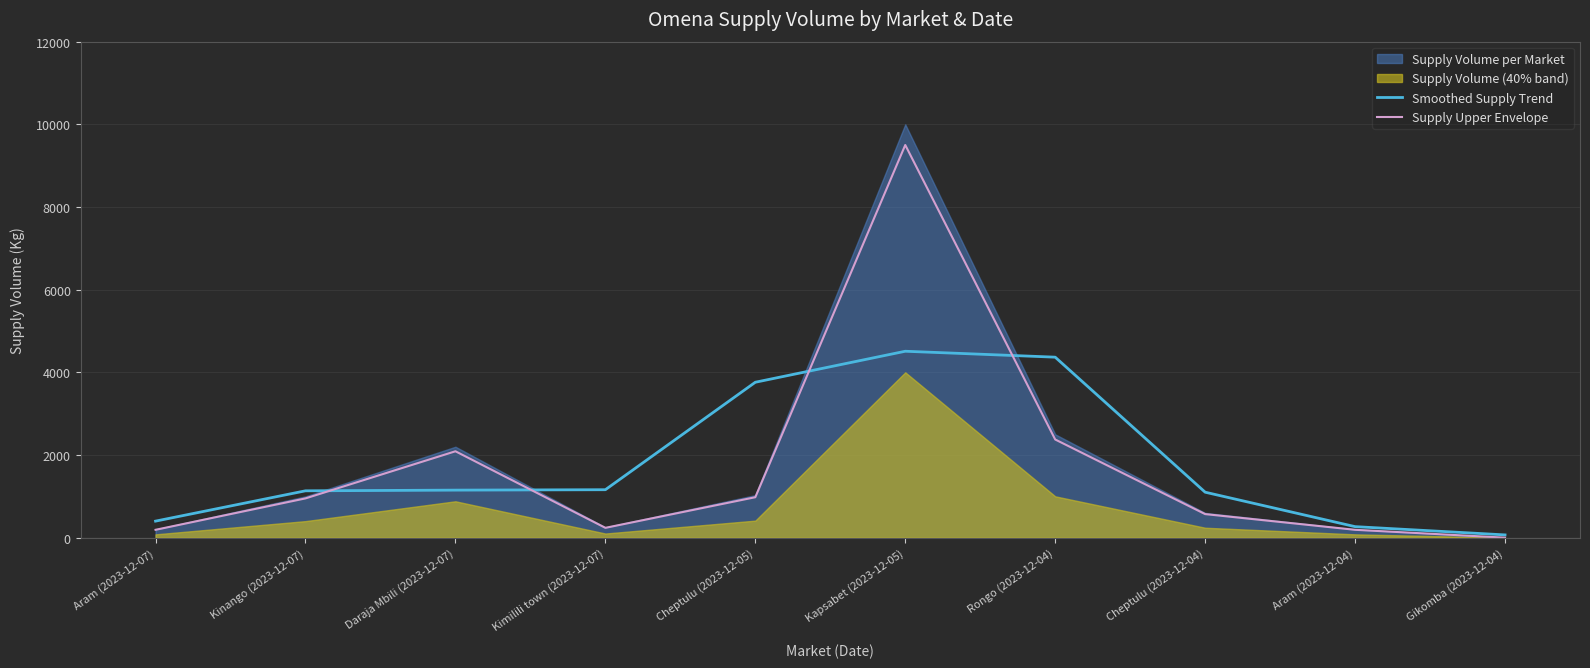

True or false: Smoothed Supply Trend has a value of 2545.4 at Cheptulu (2023-12-05).

False